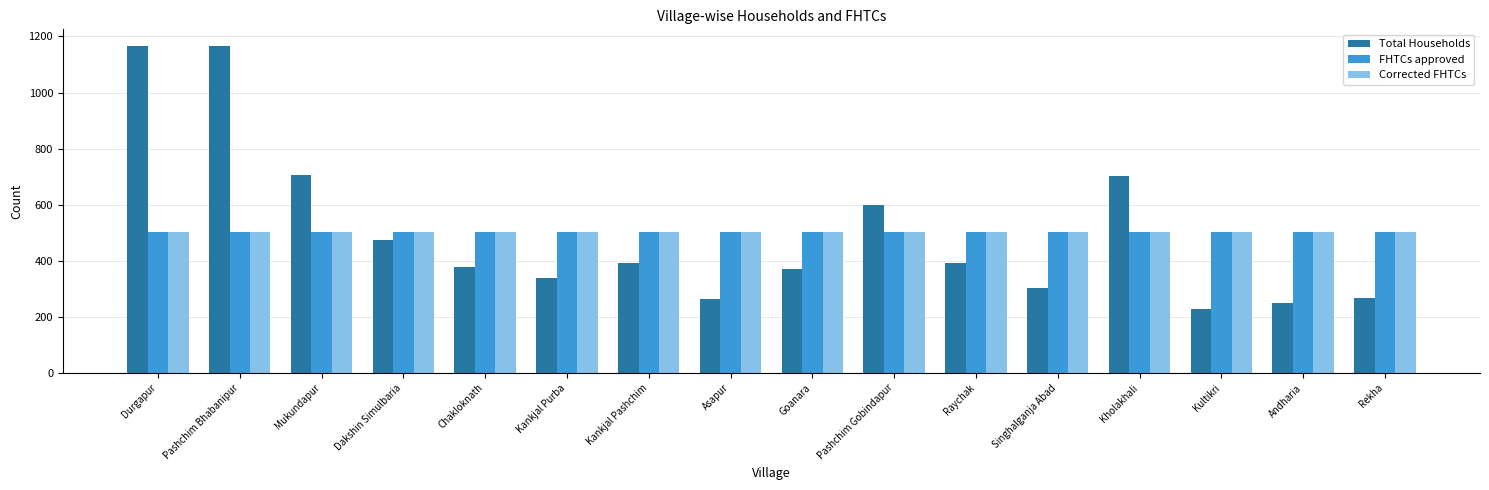

What is the approximate value of Total Households at Kankjal Purba, to the nearest 50?

350